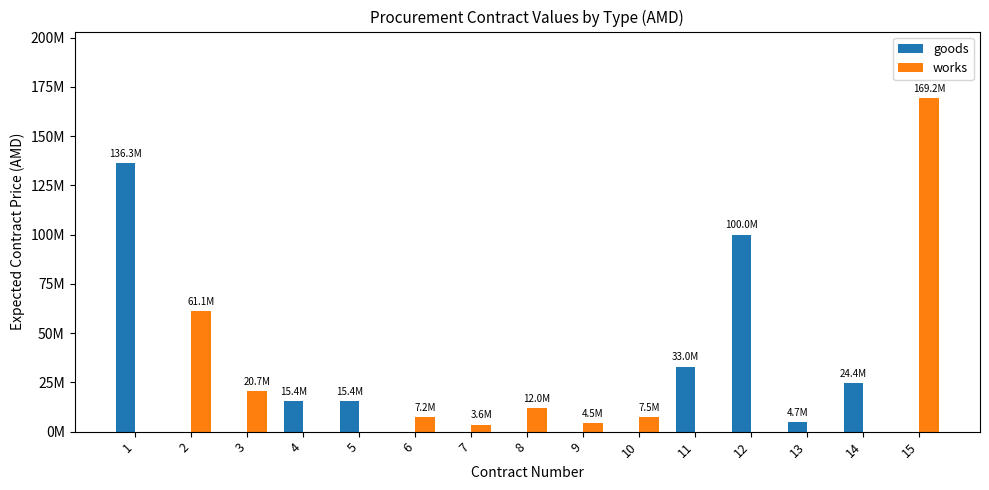

What is the difference between the maximum and minimum values in the works series?

169200000